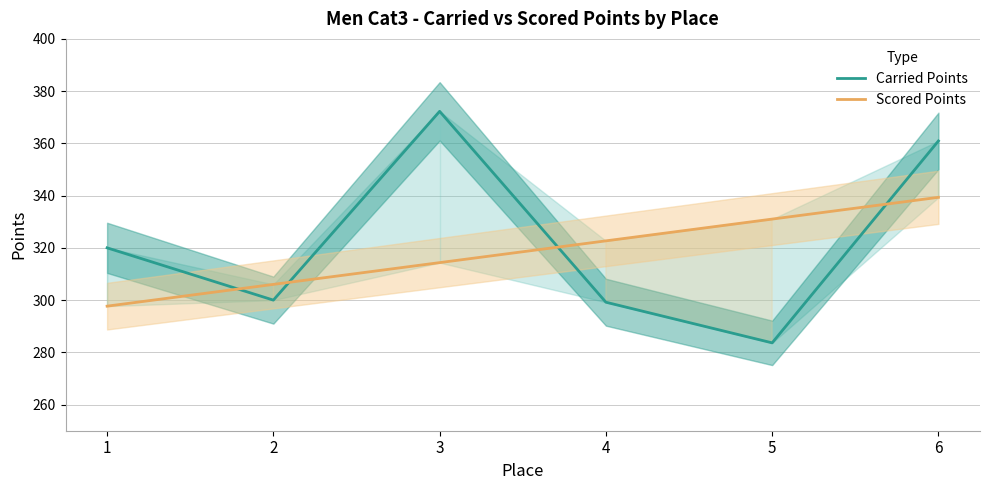

Where do Carried Points and Scored Points first cross each other?

1 and 2